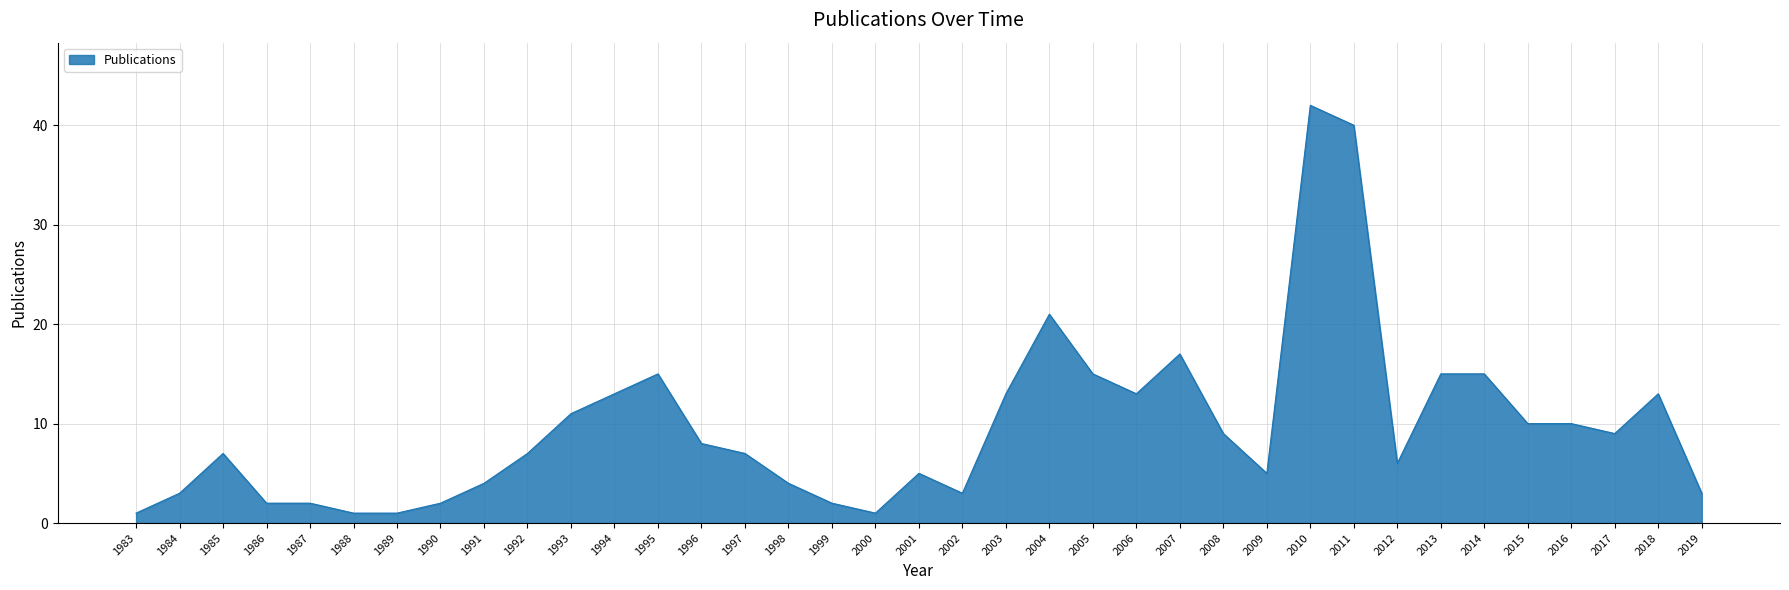

What is the change in value from 1989 to 1999?

+1